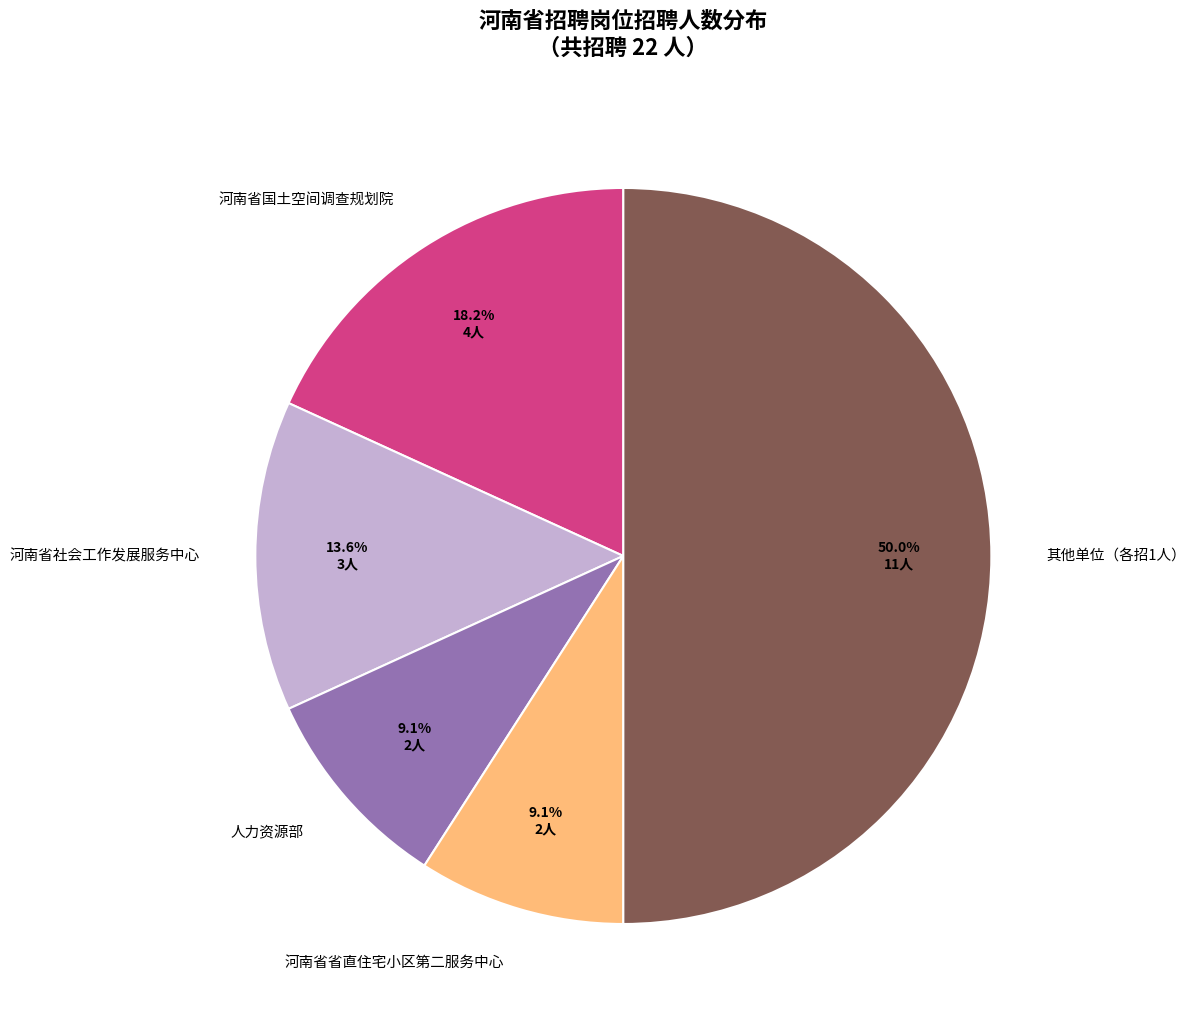

Does 河南省省直住宅小区第二服务中心 account for over 50% of the chart?

No